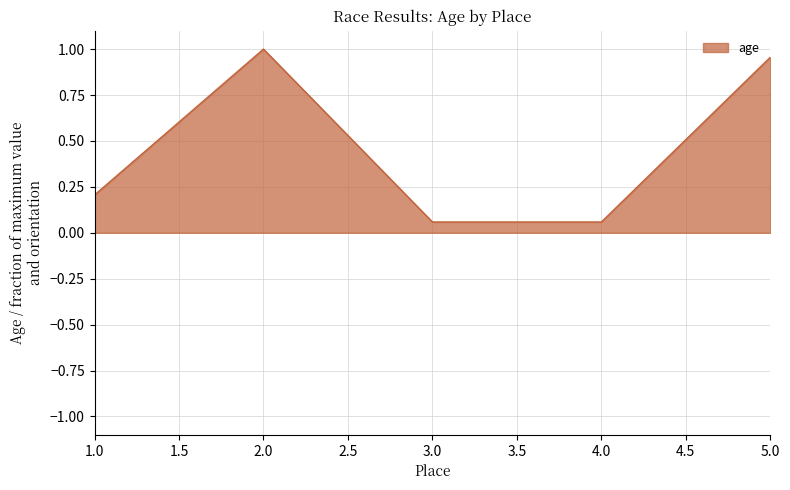

At which category does the data reach its first local peak?

2.0